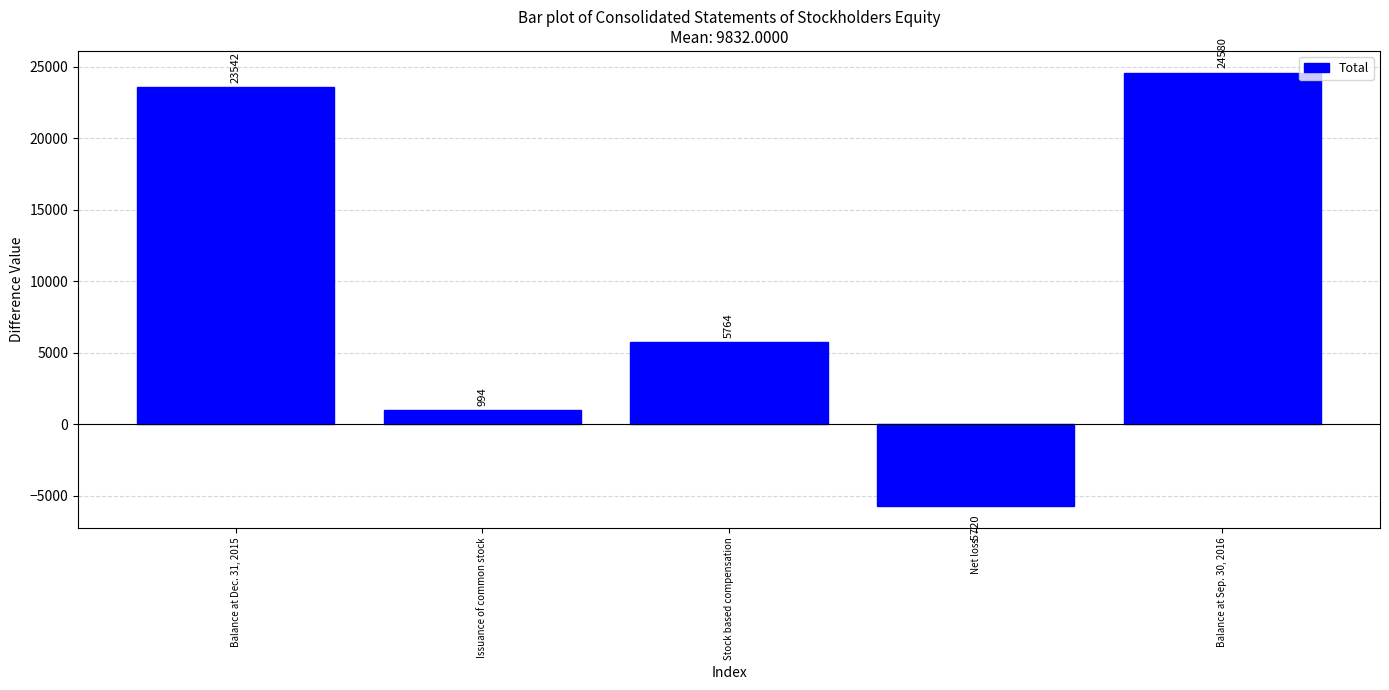

What value does the data have at Net loss?

-5720